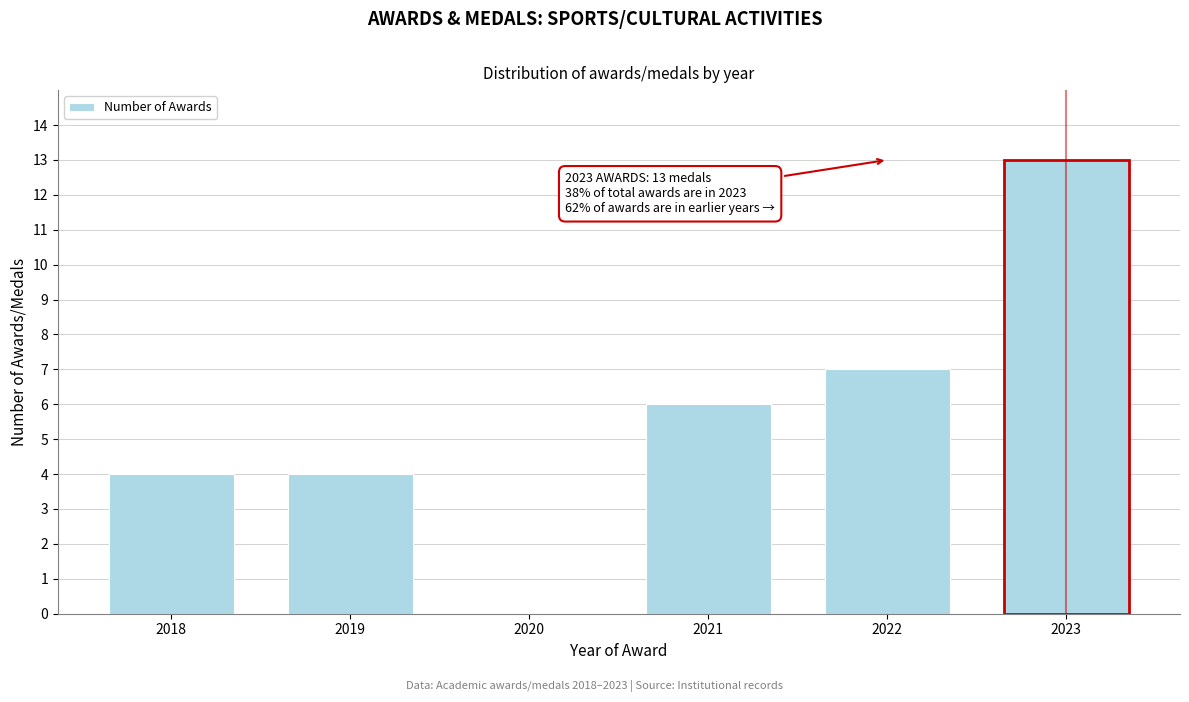

Reading left to right, transcribe all the data shown in this chart.

2018=4	2019=4	2020=0	2021=6	2022=7	2023=13